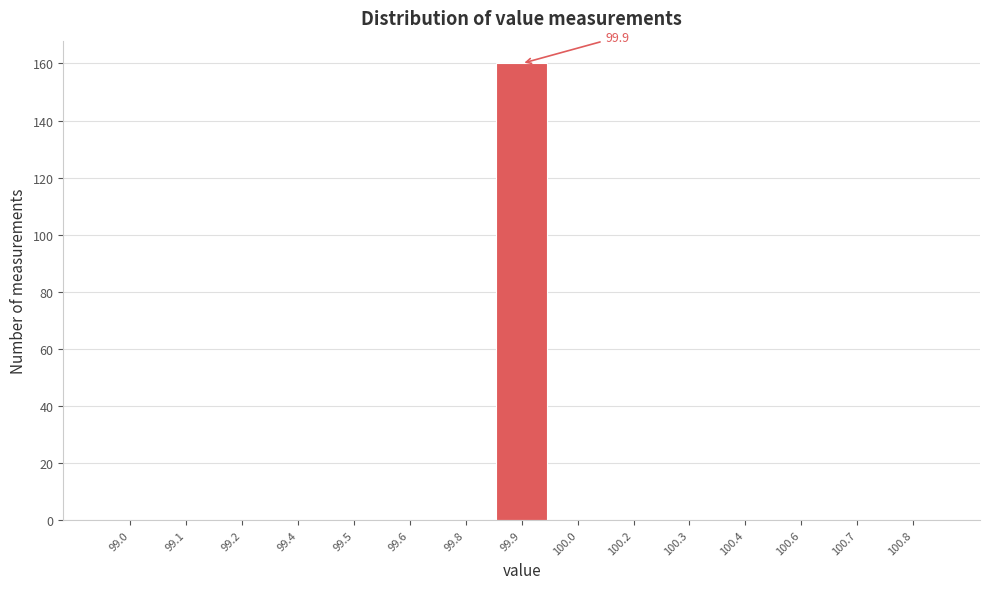

Reading left to right, what are all the values shown in this chart?

99.0=0	99.1=0	99.2=0	99.4=0	99.5=0	99.6=0	99.8=0	99.9=160	100.0=0	100.2=0	100.3=0	100.4=0	100.6=0	100.7=0	100.8=0